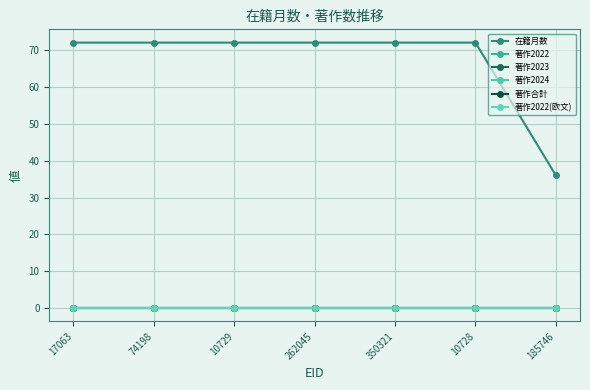

Which series has the largest range (max minus min)?

在籍月数